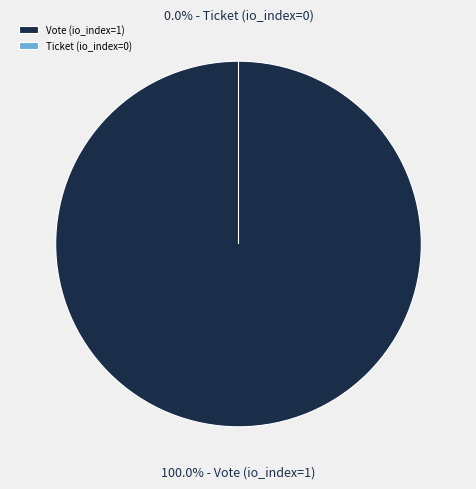

Which slice is the smallest?

Ticket (io_index=0)